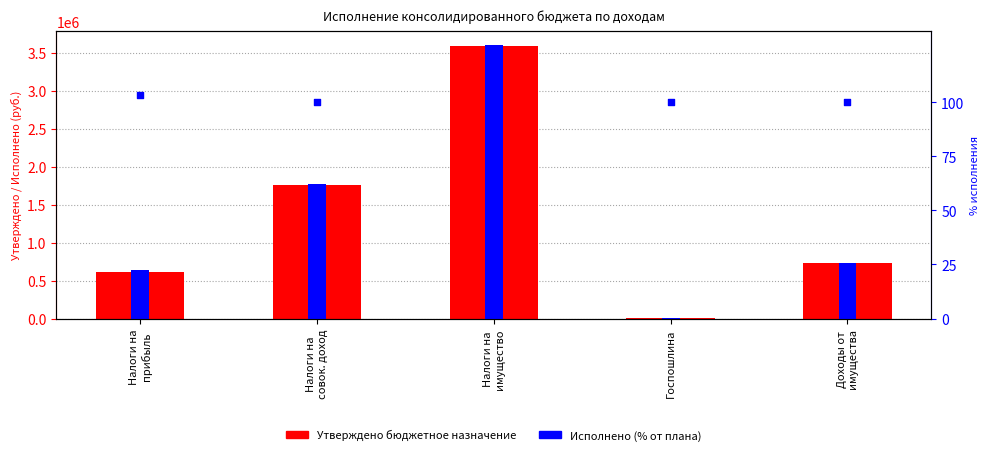

At which category is the sum across all series the highest?

Налоги на
имущество